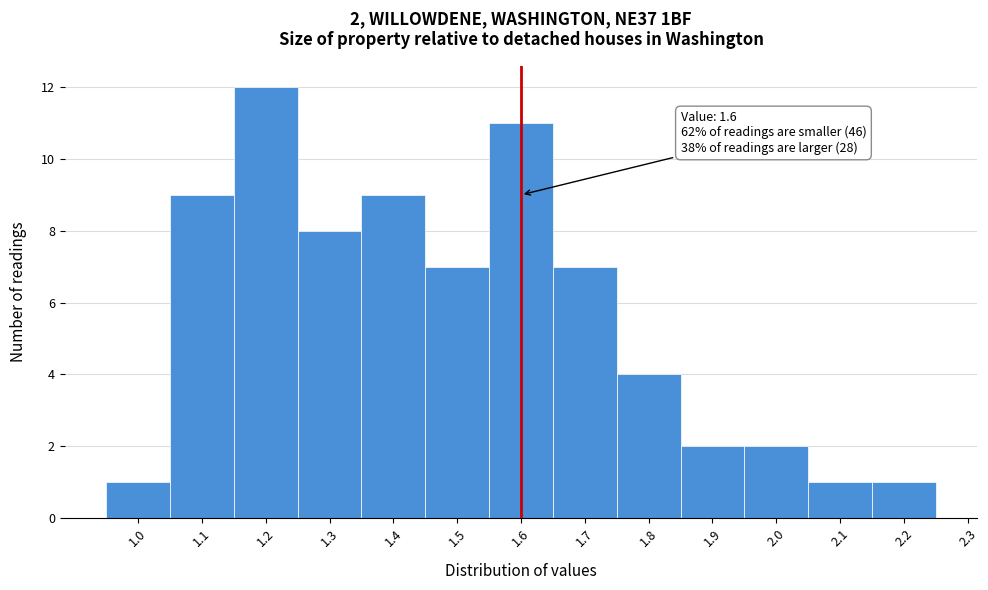

Over which range of the x-axis is the bar tallest?

1.15 to 1.25